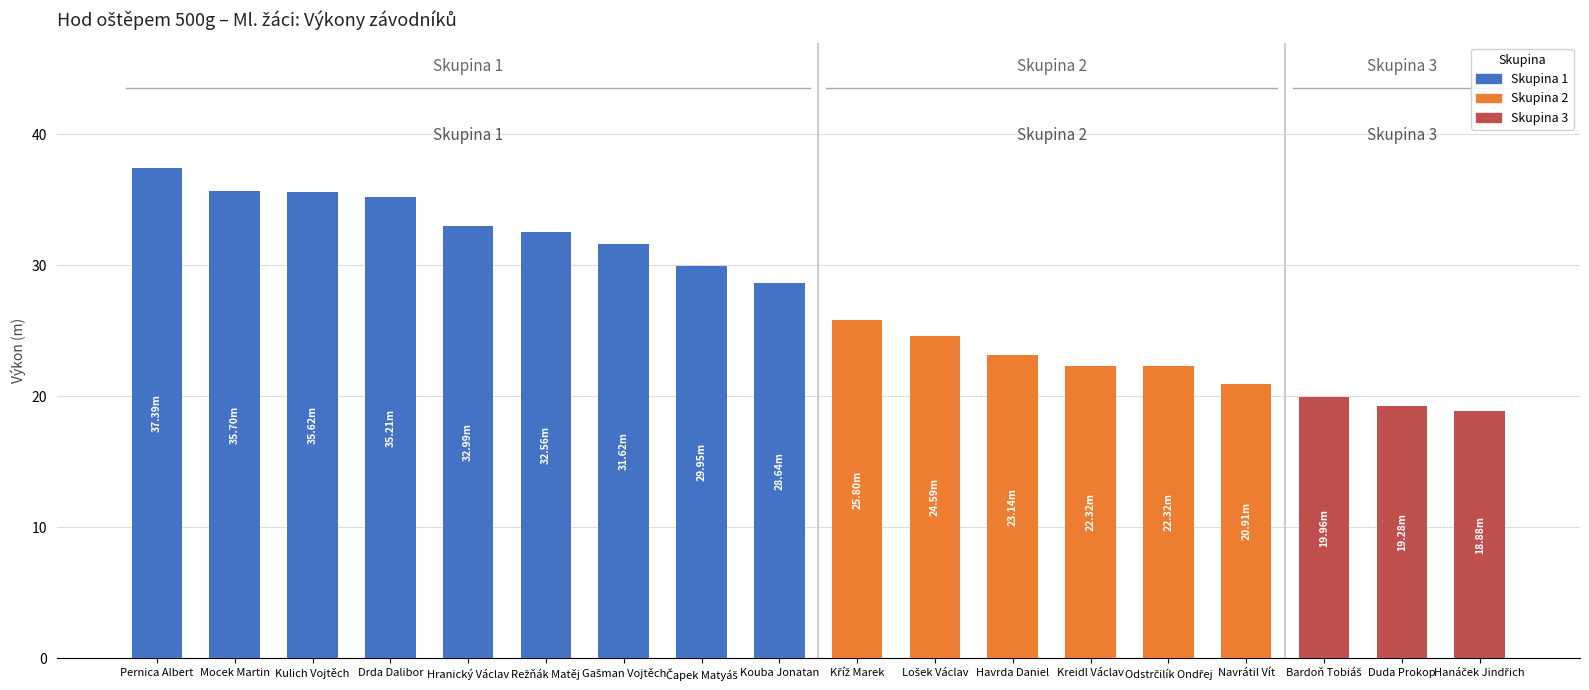

What is the average value?

27.6